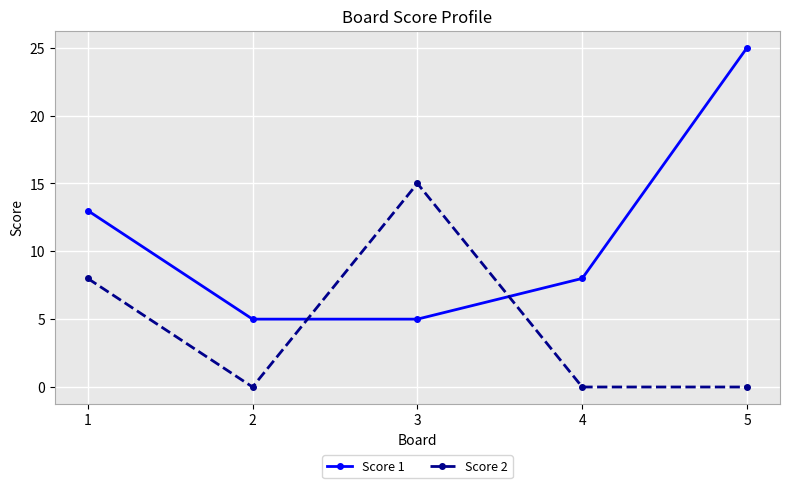

Rank the series by their average value, from lowest to highest.

Score 2, Score 1